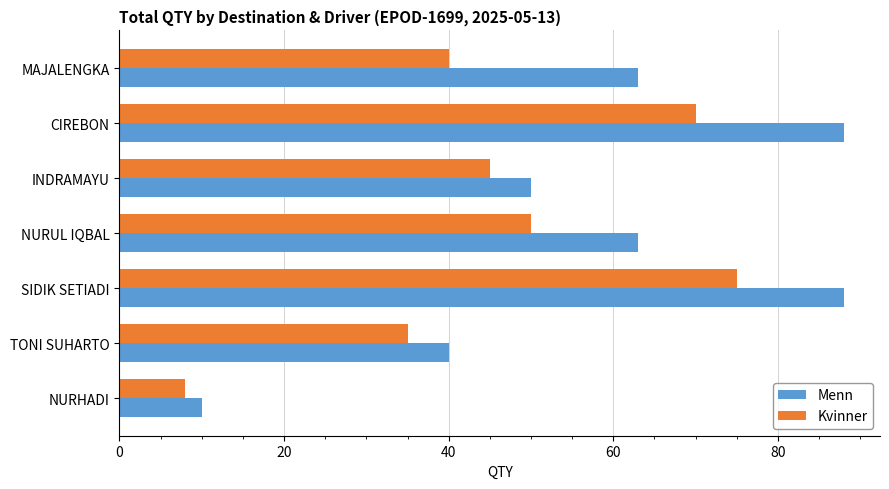

Is it true that Kvinner equals 50 at NURUL IQBAL?

True